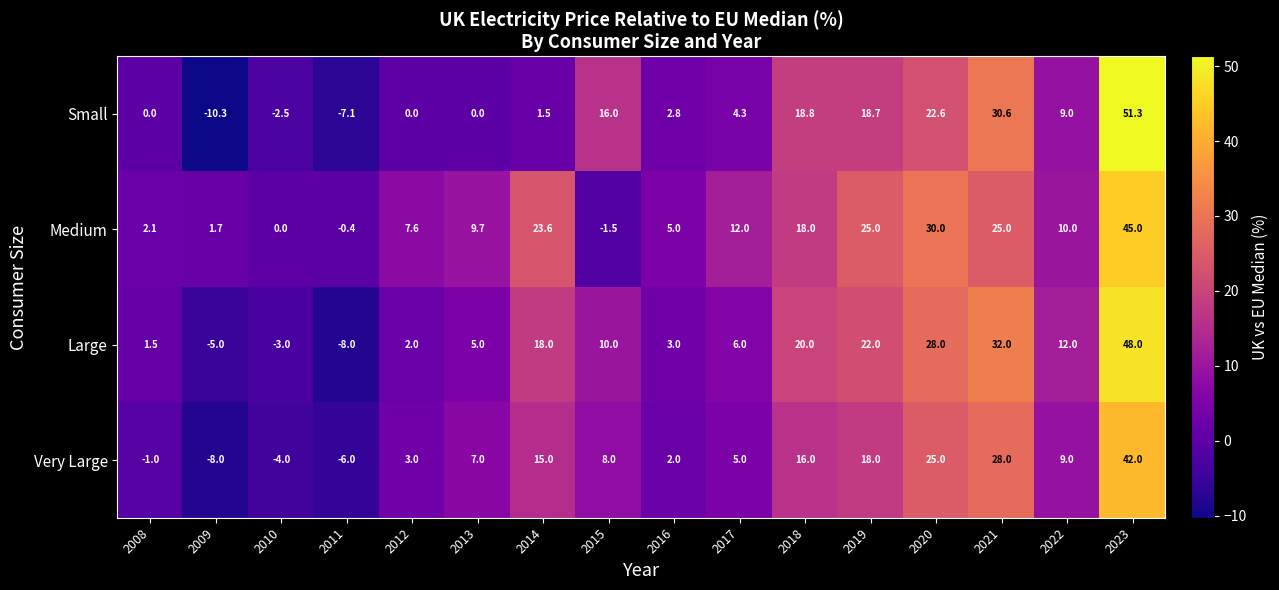

True or false: Small has a value of -1.0 at 2010.

False